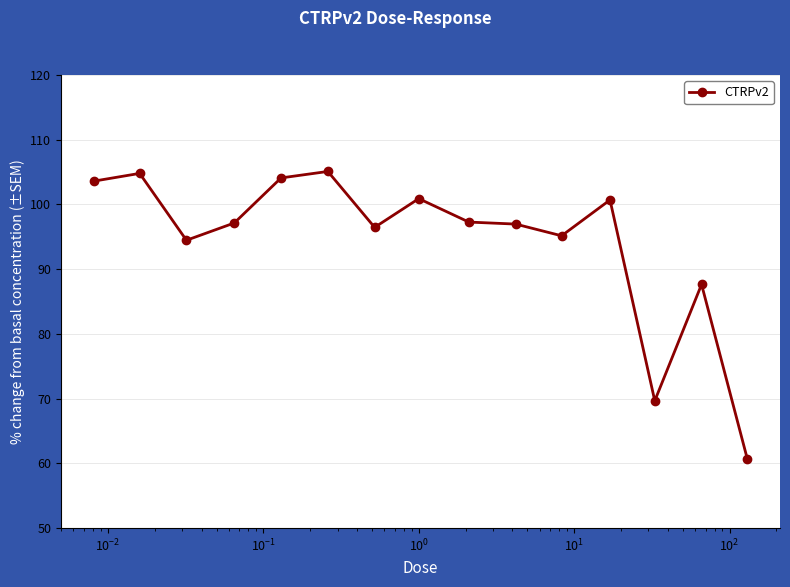

What is the difference between the maximum and minimum values?

44.4